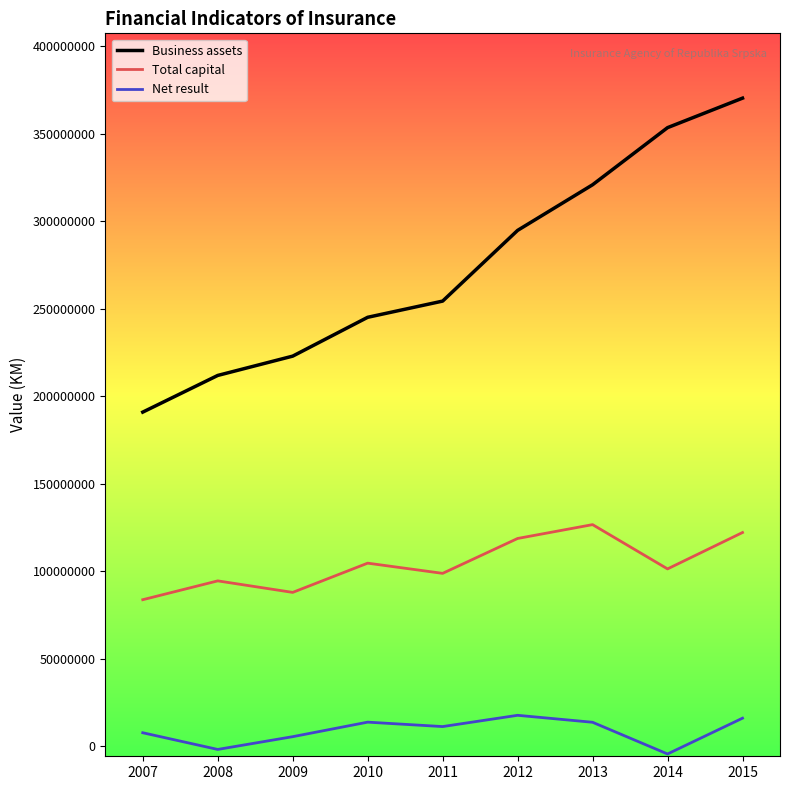

At how many categories does at least one series exceed 58814949?

9